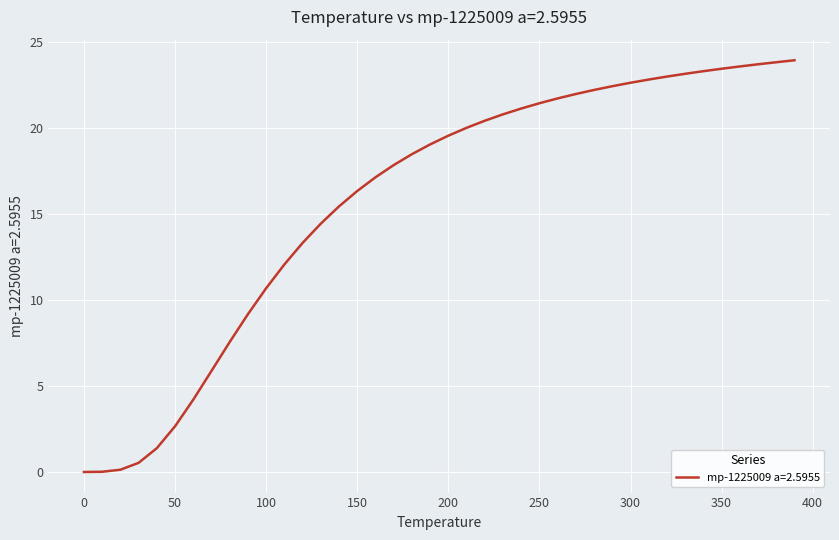

What is the difference between the maximum and minimum values?

23.9